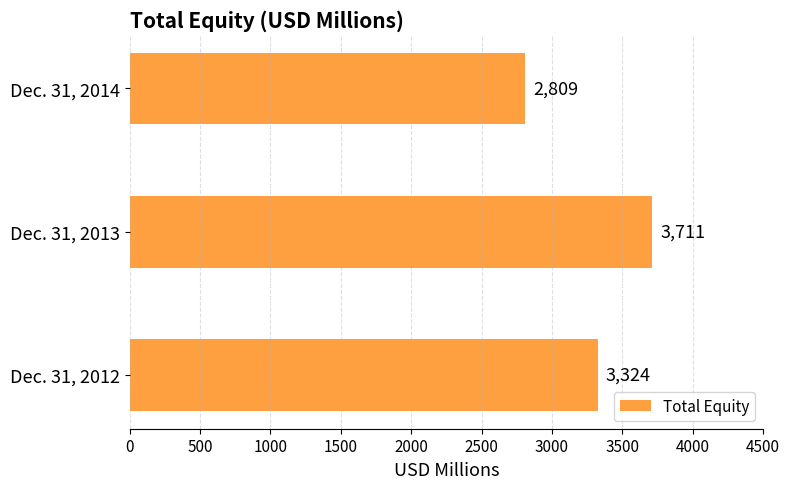

What is the average value?

3281